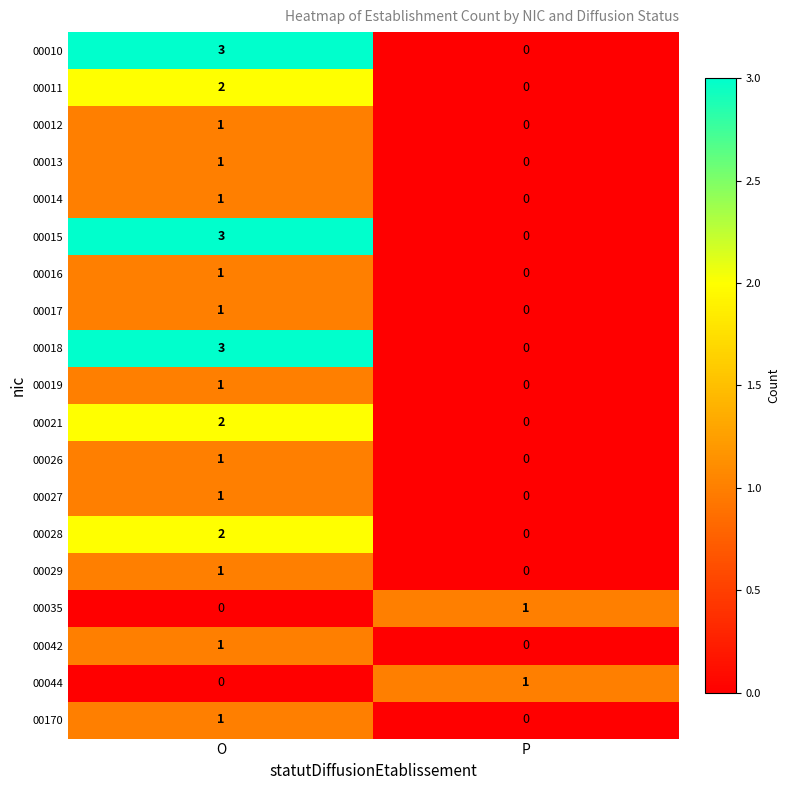

How many series are shown in this chart?

19